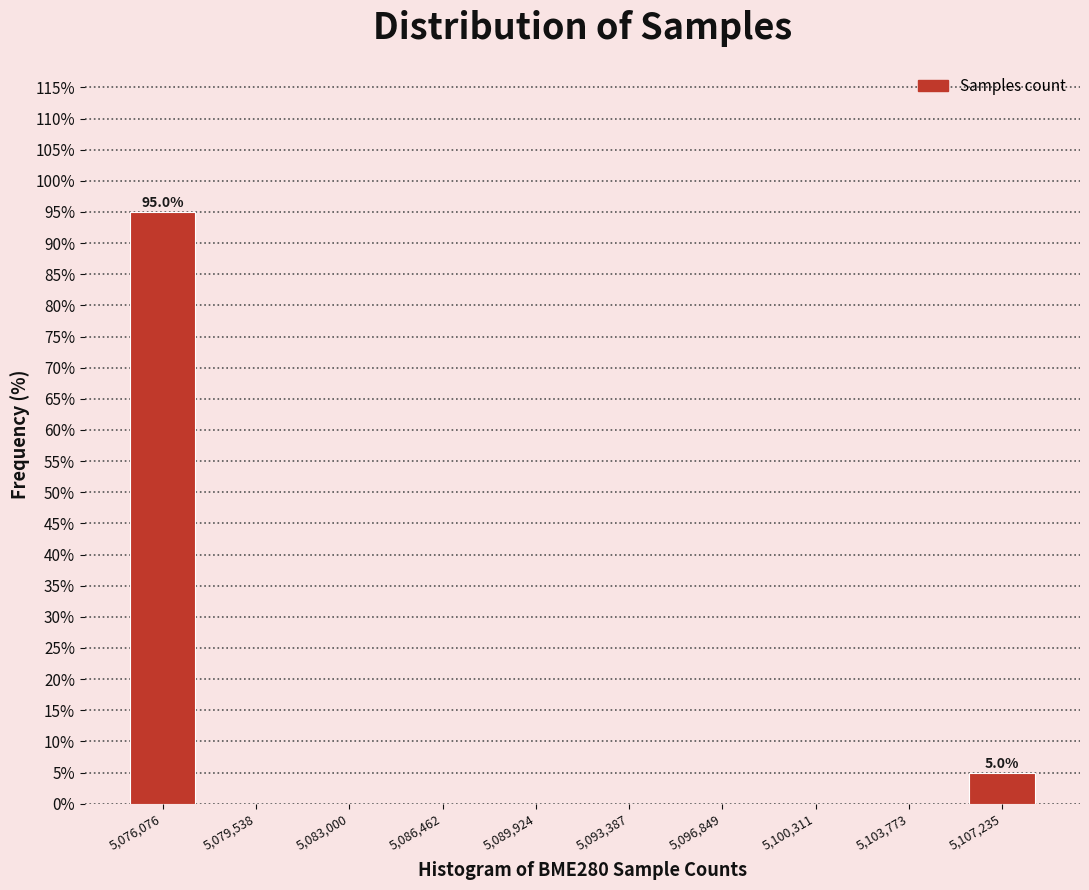

Over which range of the x-axis is the bar tallest?

5074500 to 5078000